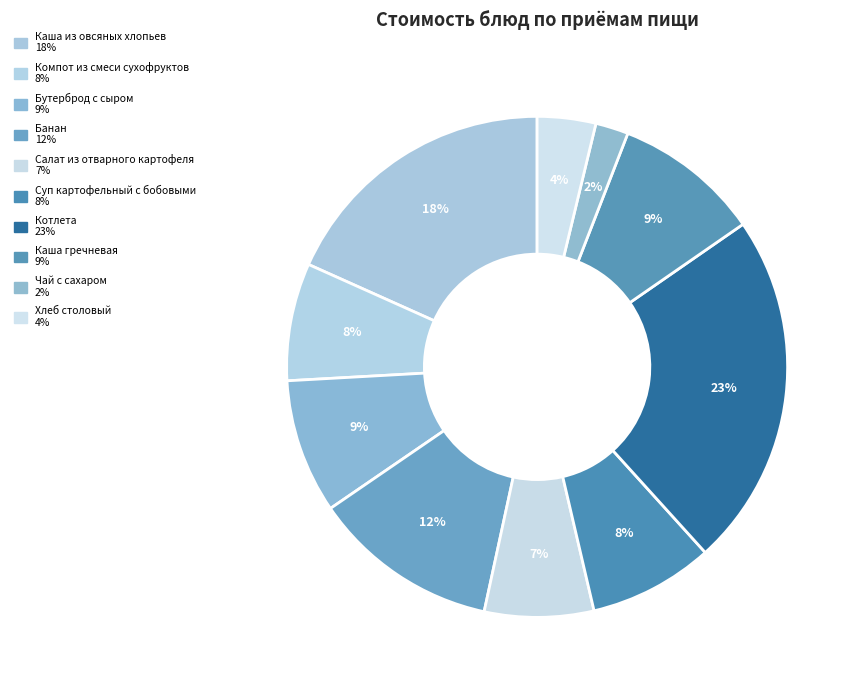

Between Каша из овсяных хлопьев and Бутерброд с сыром, which is larger?

Каша из овсяных хлопьев